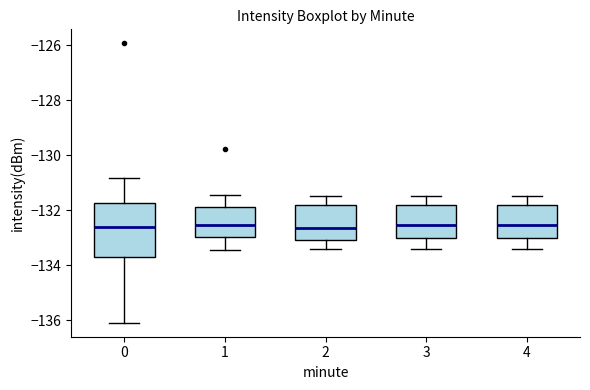

Where does the lower whisker of the box at x = 4 end on the y-axis? The values are not printed on the chart, so give them approximately, as read against the axis.

-133.4